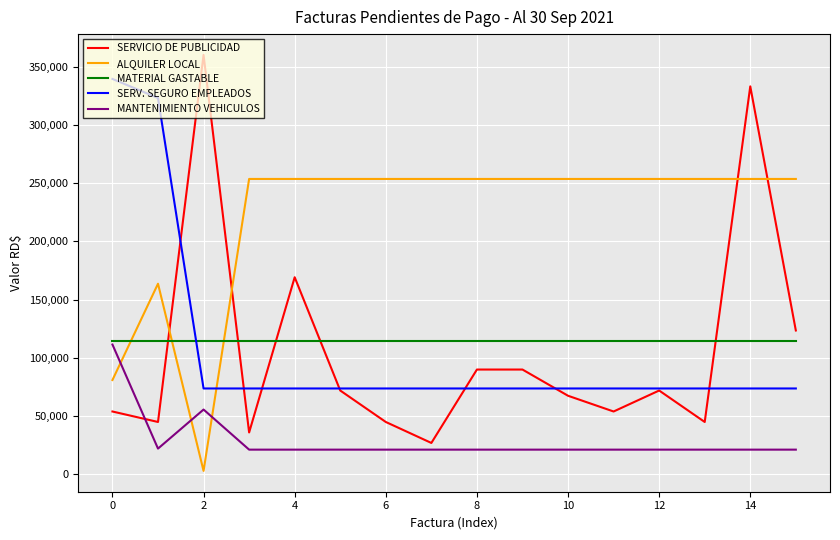

What is the minimum value shown in the chart?

3002.4